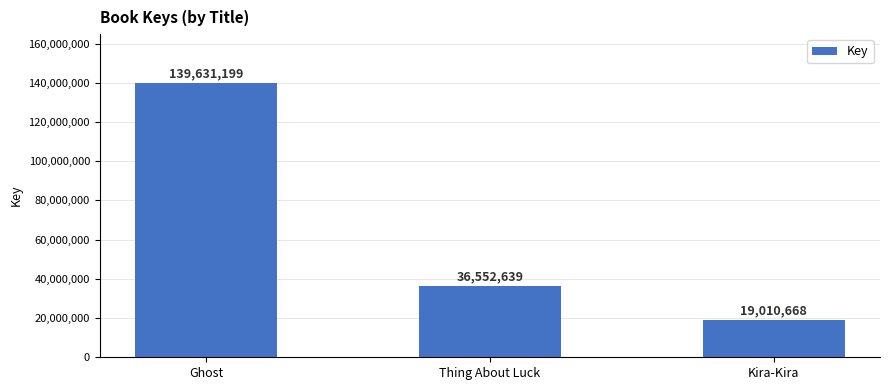

What is the maximum value shown in the chart?

139631199